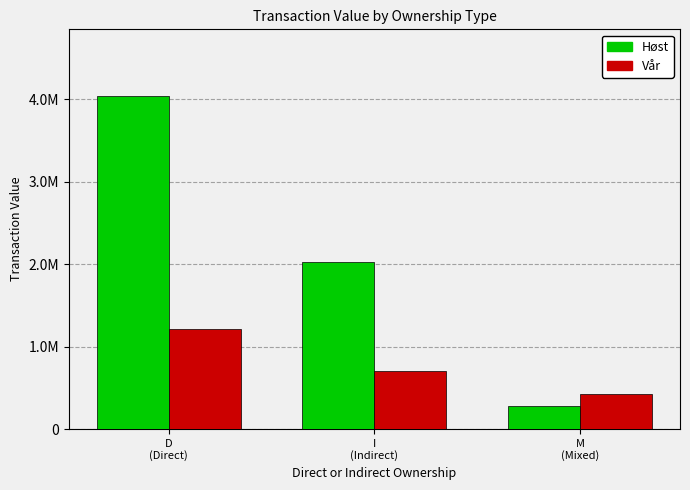

Which series has the largest range (max minus min)?

Høst